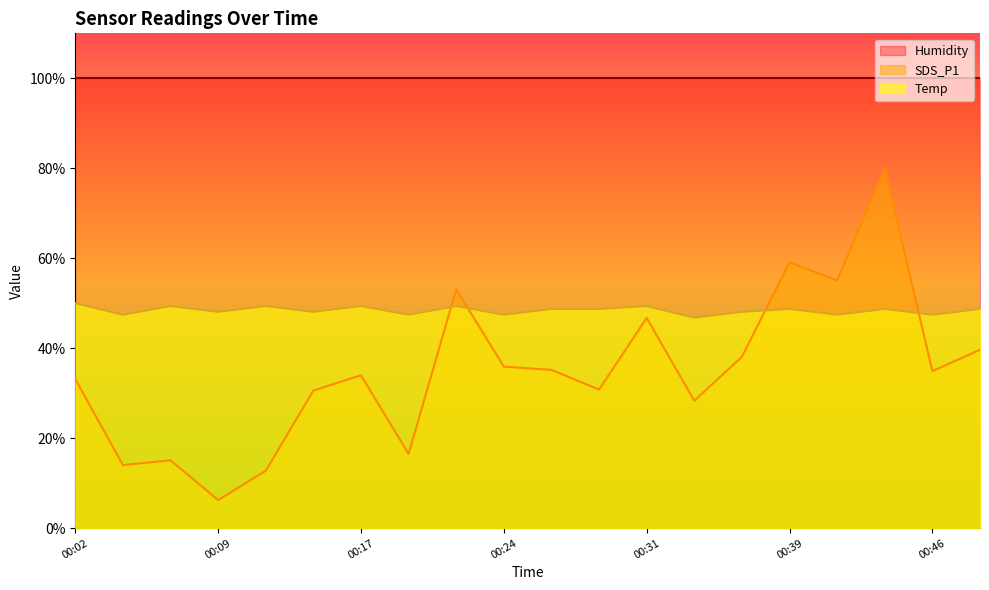

What is the greatest value displayed?

100.0